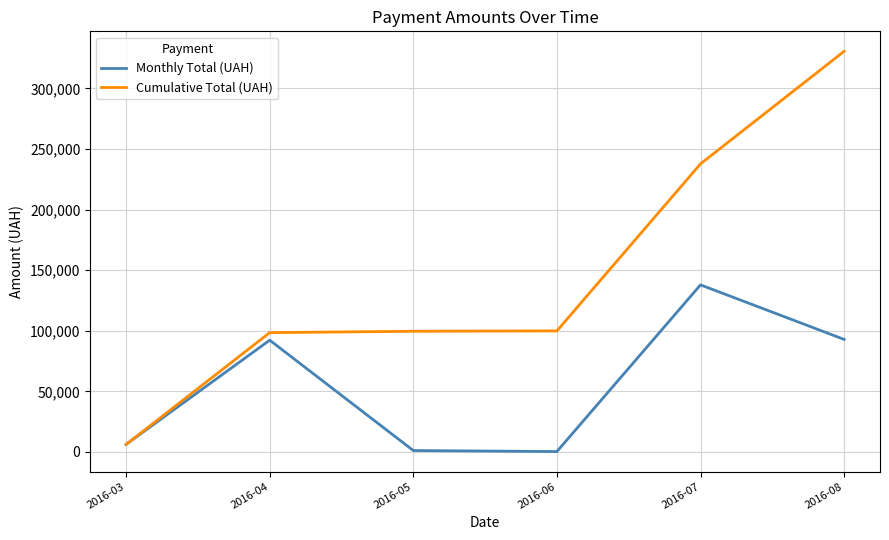

The value of Monthly Total (UAH) at 2016-04 is 92212.2. True or false?

True